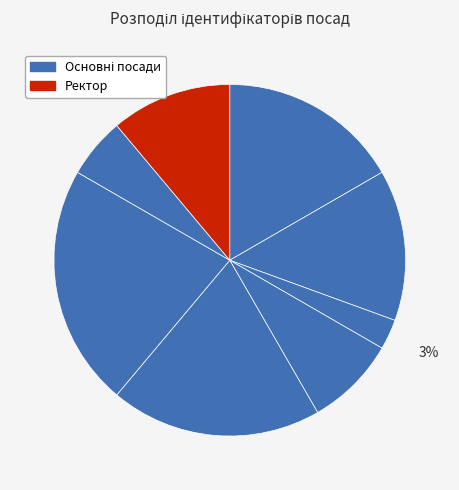

Count the number of slices in the pie.

8